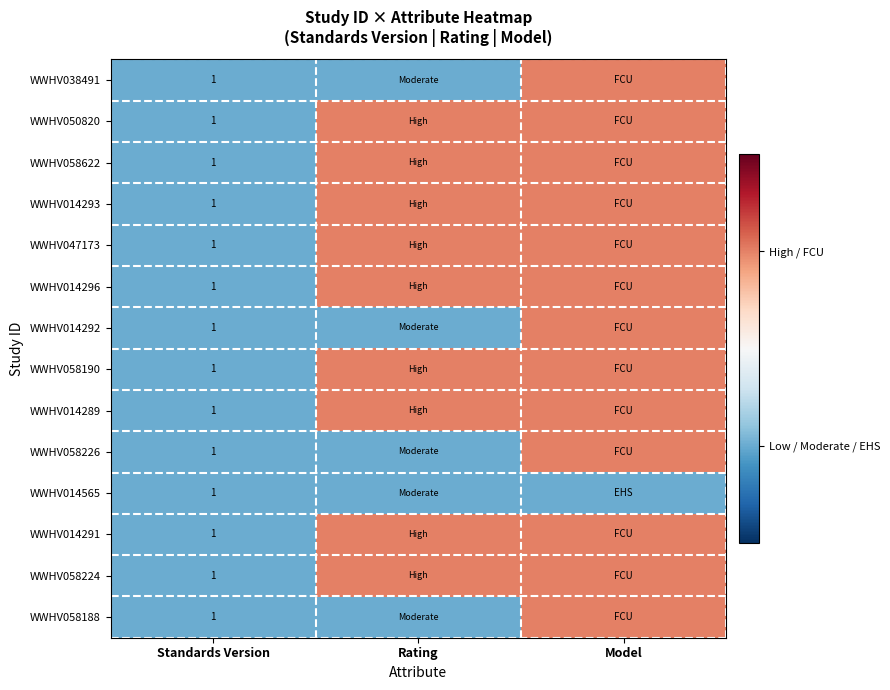

Is it true that WWHV047173 equals 2 at Standards Version?

False